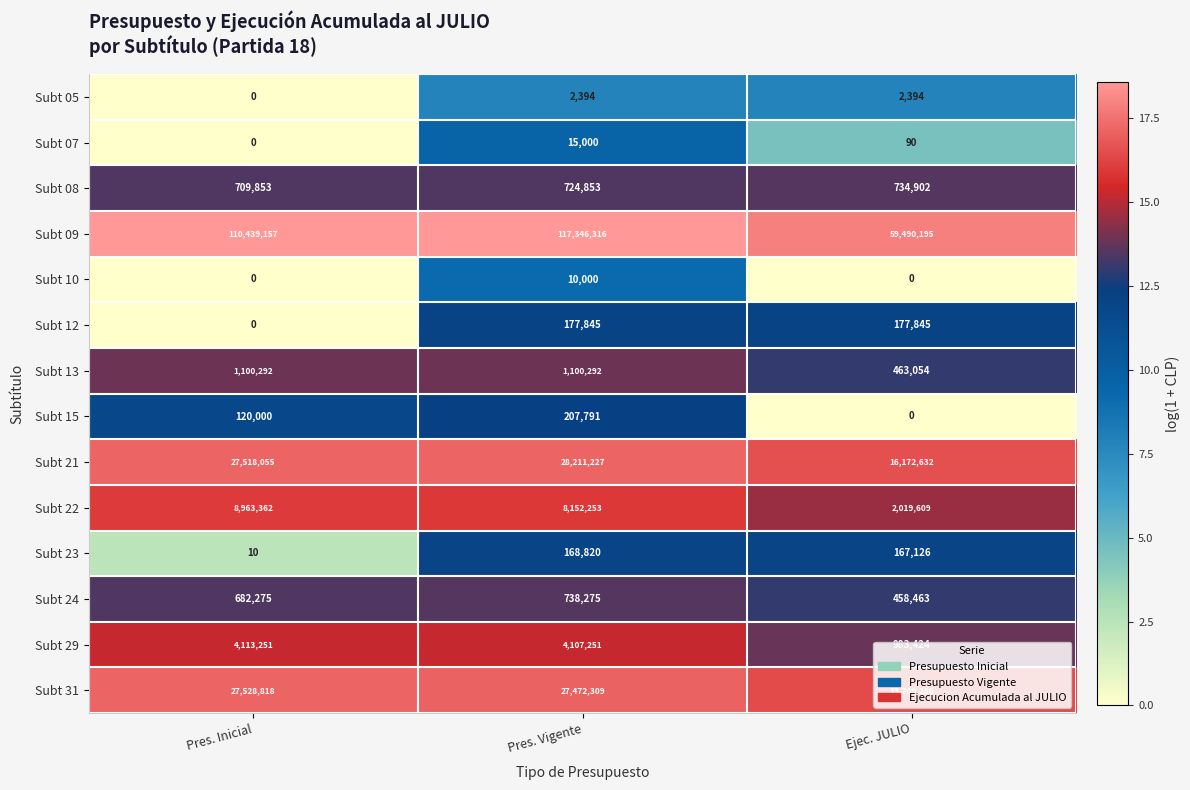

At which label is Subt 12 closest to 88922?

Pres. Inicial